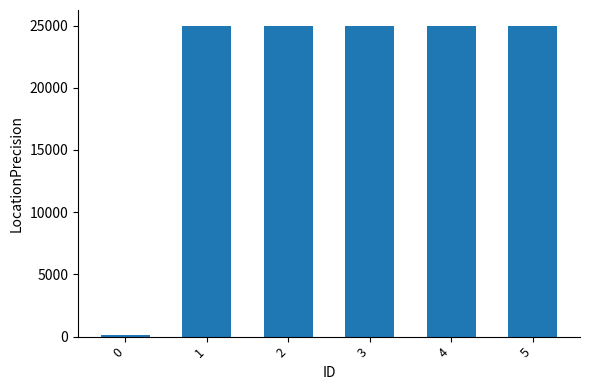

Are the bars grouped side by side (vs. stacked)?

No